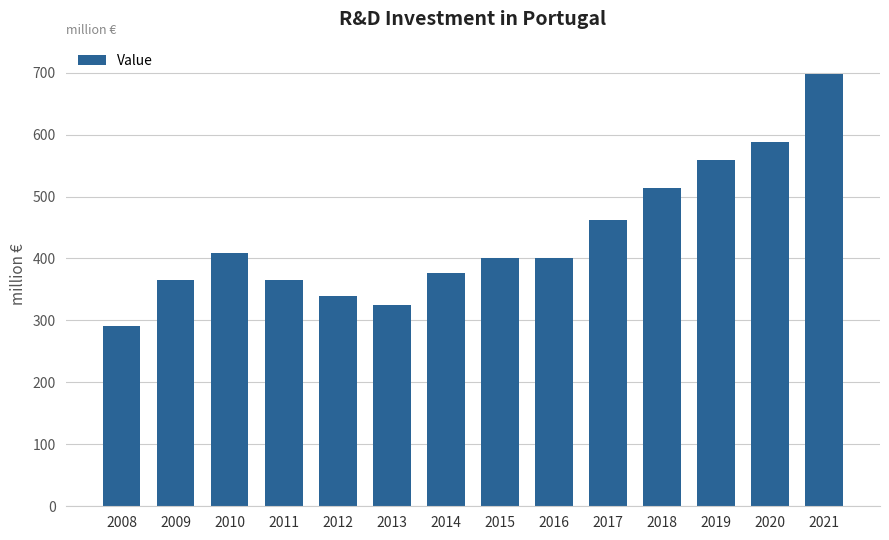

What is the change in value from 2012 to 2020?

+248